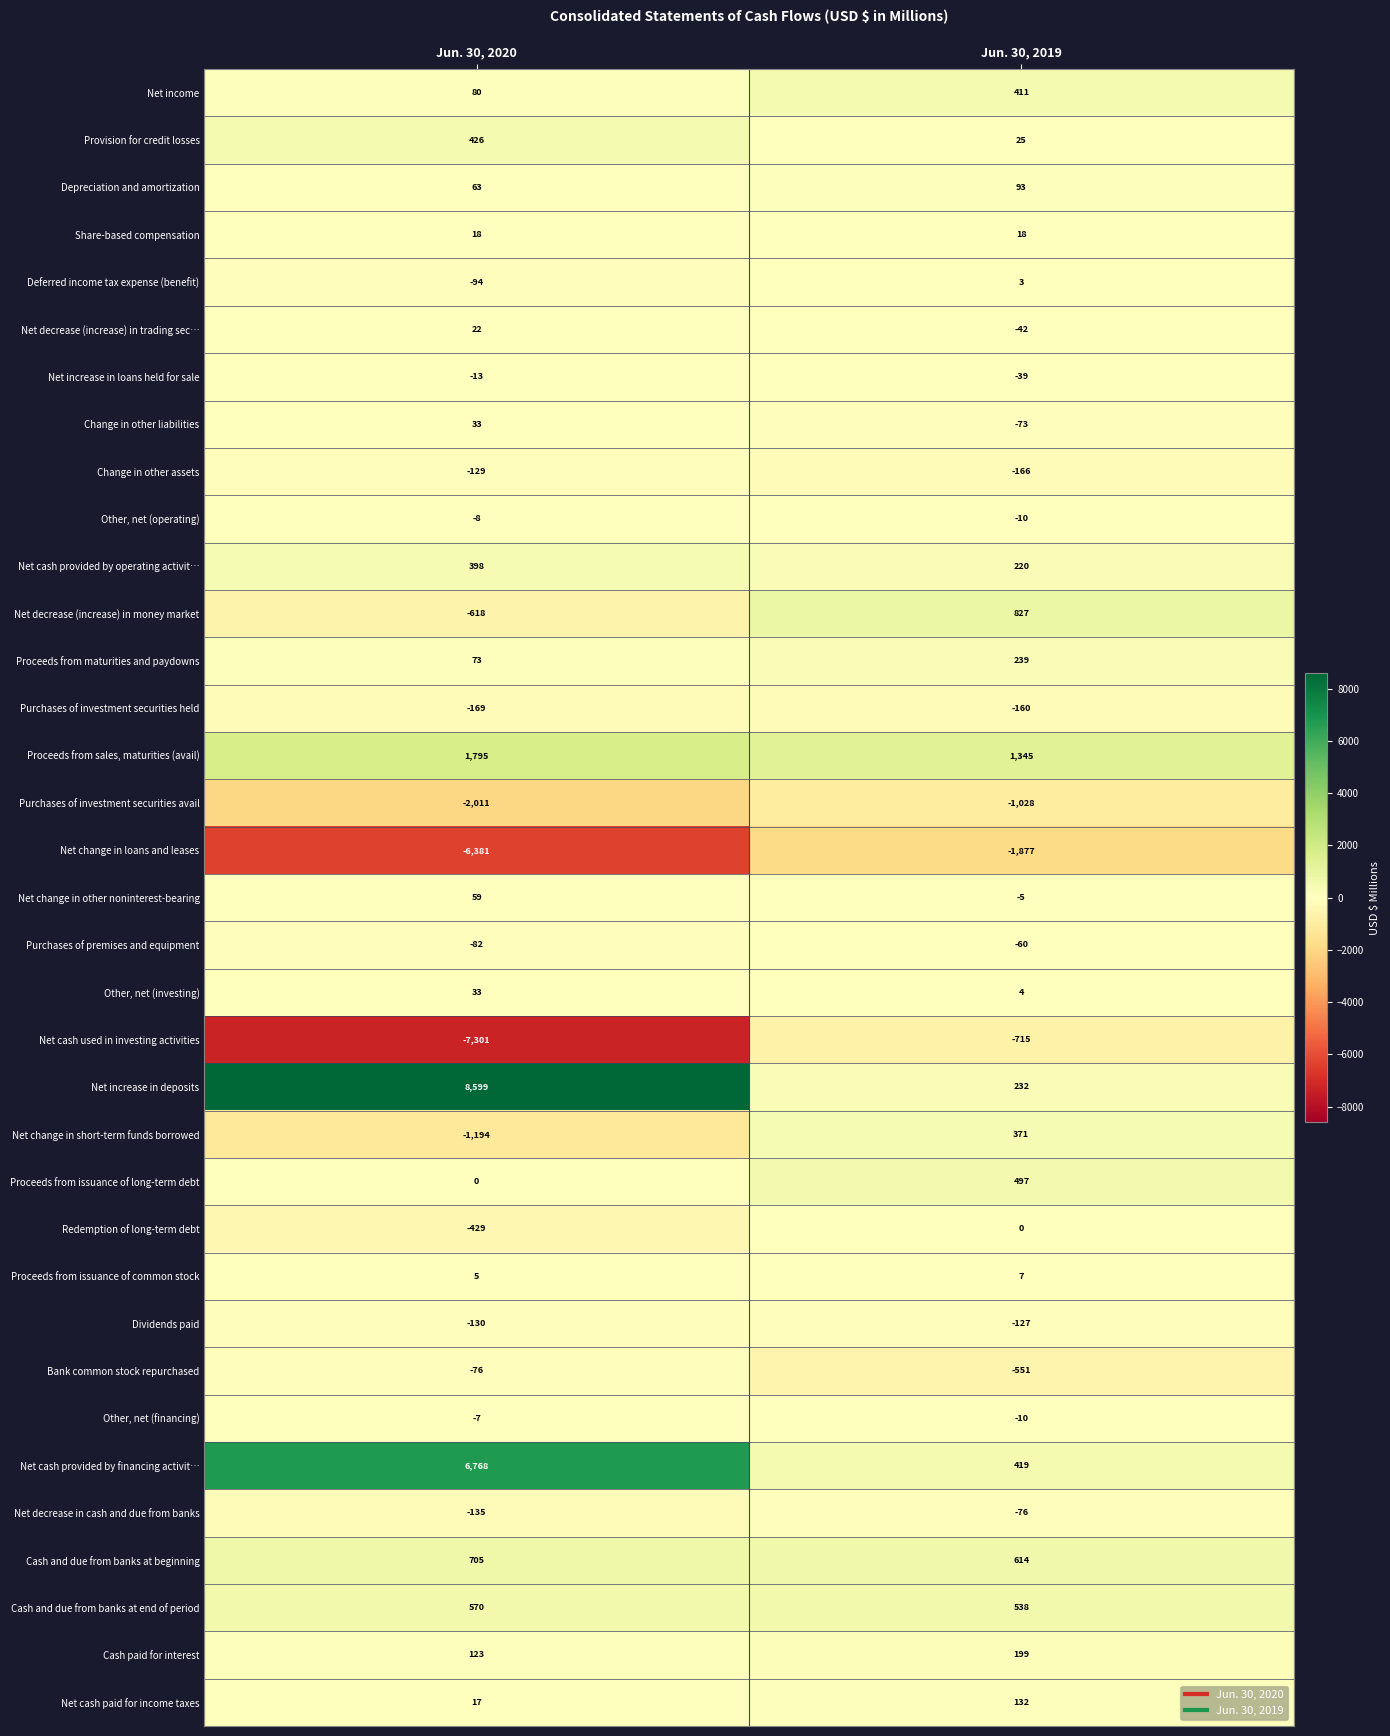

Which category has the highest value in the Net decrease (increase) in trading sec… series?

Jun. 30, 2020